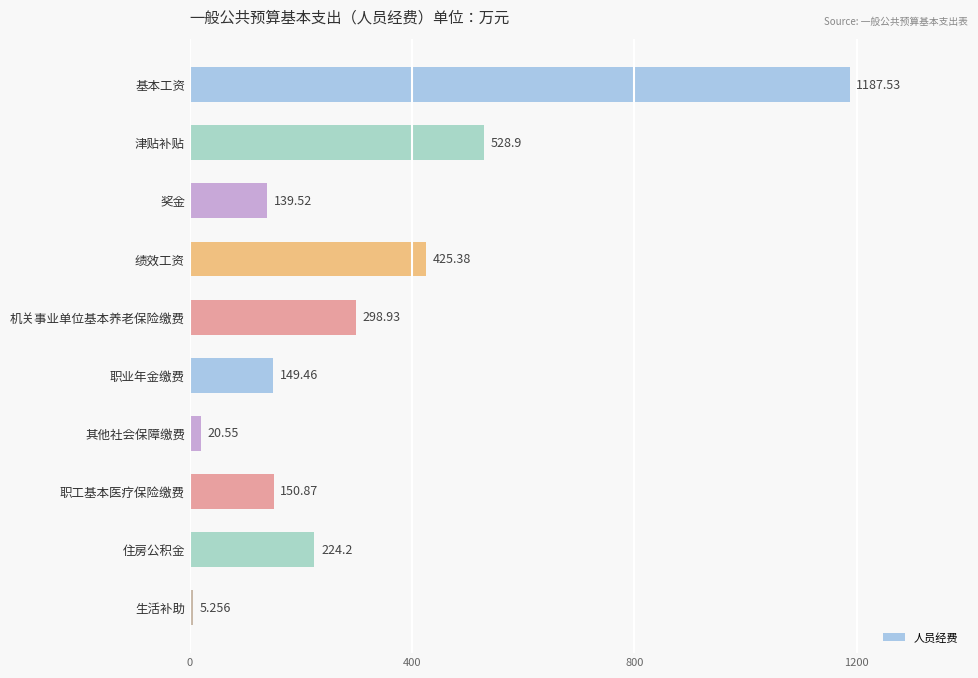

Rank the categories by value from highest to lowest.

基本工资, 津贴补贴, 绩效工资, 机关事业单位基本养老保险缴费, 住房公积金, 职工基本医疗保险缴费, 职业年金缴费, 奖金, 其他社会保障缴费, 生活补助